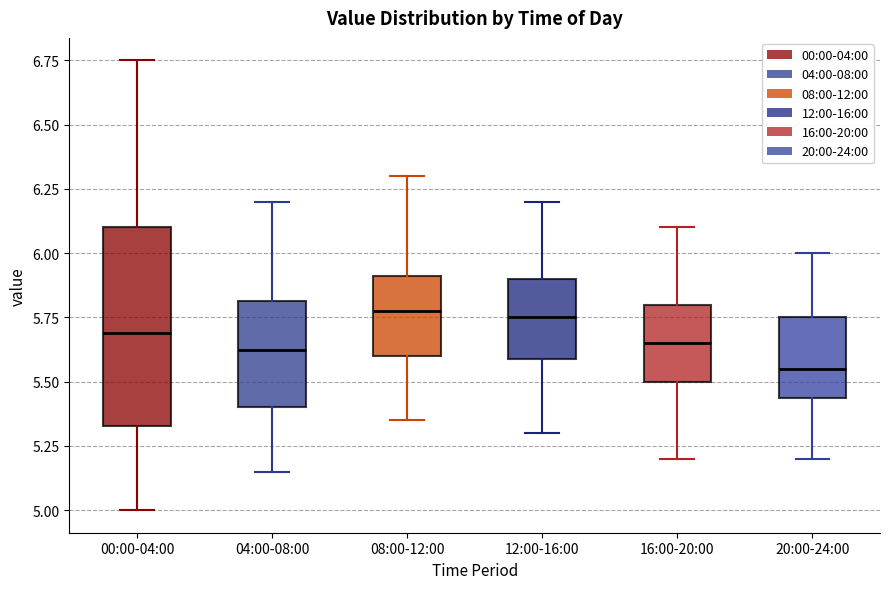

Reading left to right, transcribe this box plot: for each box, give where its median line is, the range the box spans, and where its two whiskers end, as read against the y-axis. The values are not printed on the chart, so give them approximately, as read against the axis.

00:00-04:00: median 5.70, box 5.35 to 6.10, whiskers 5.00 to 6.75
04:00-08:00: median 5.65, box 5.40 to 5.80, whiskers 5.15 to 6.20
08:00-12:00: median 5.80, box 5.60 to 5.90, whiskers 5.35 to 6.30
12:00-16:00: median 5.75, box 5.60 to 5.90, whiskers 5.30 to 6.20
16:00-20:00: median 5.65, box 5.50 to 5.80, whiskers 5.20 to 6.10
20:00-24:00: median 5.55, box 5.45 to 5.75, whiskers 5.20 to 6.00